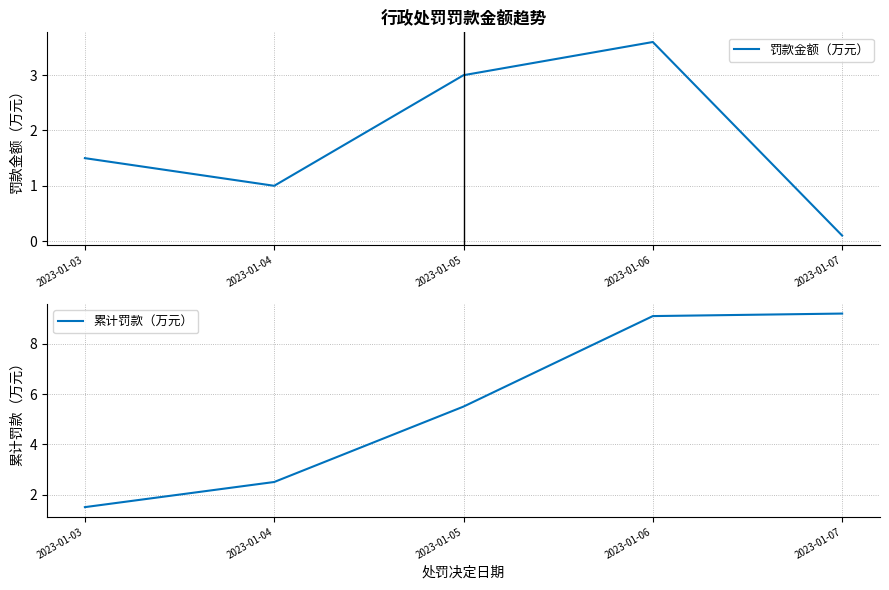

How many data points in 罚款金额（万元） are less than 1?

1